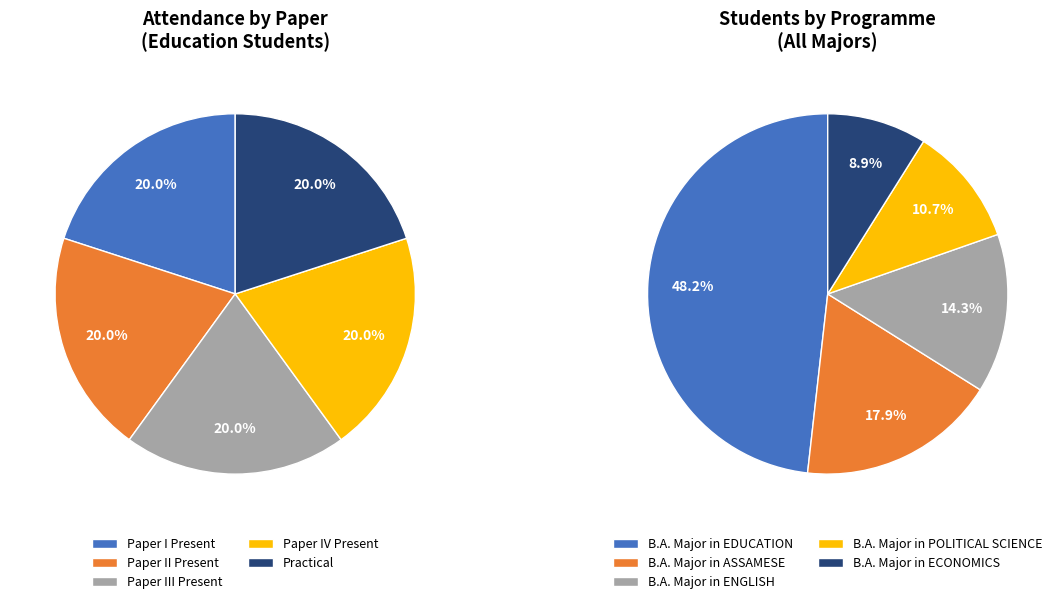

Does any single category account for the majority?

No